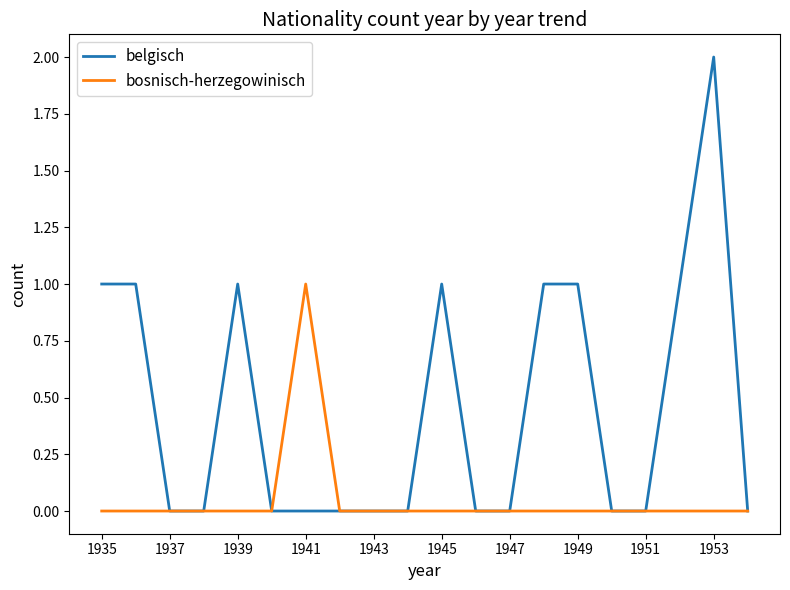

Which series has the largest total across all categories?

belgisch